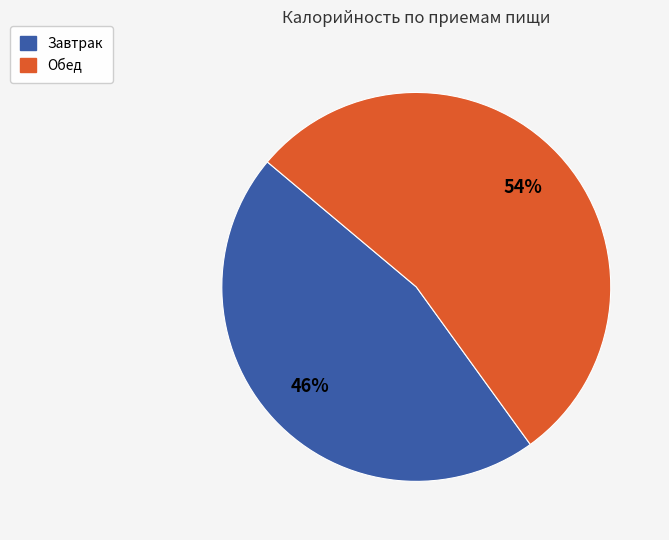

Does any single category account for the majority?

Yes